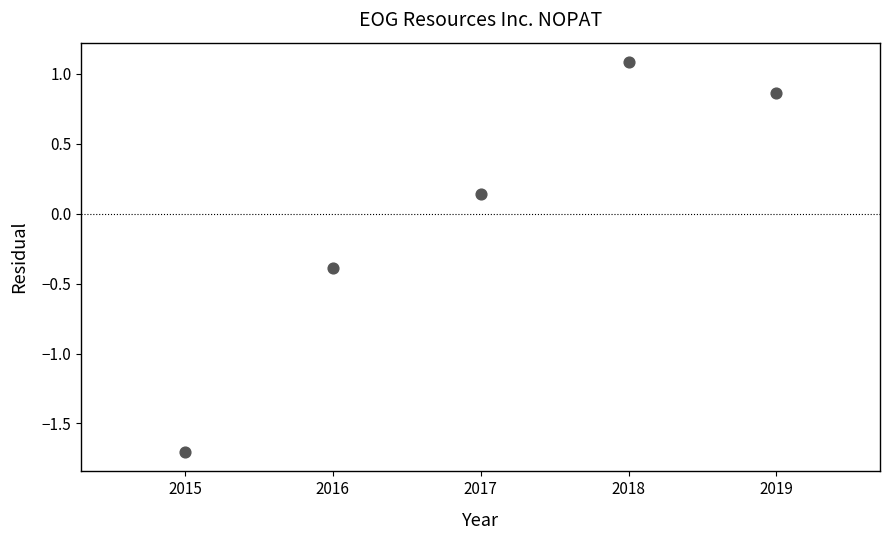

What is the range of X values (max minus min)?

4.0